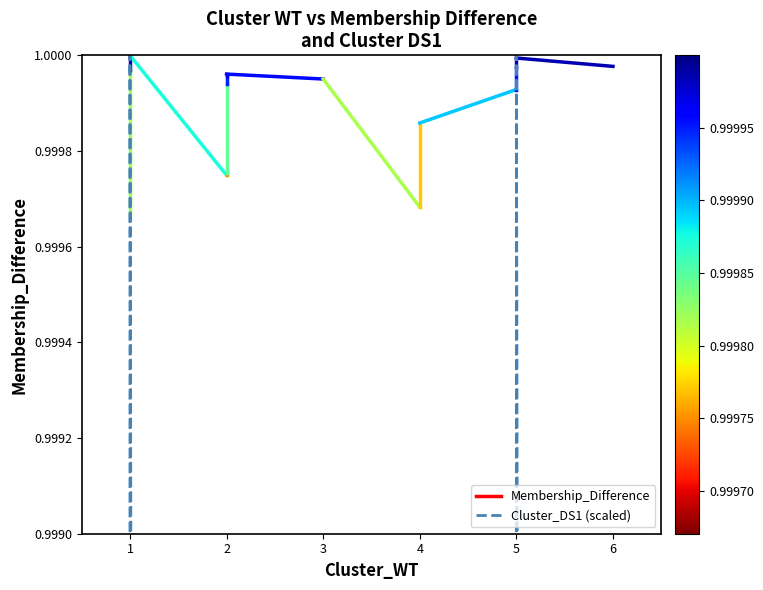

The value at 4 is 1.5. True or false?

False